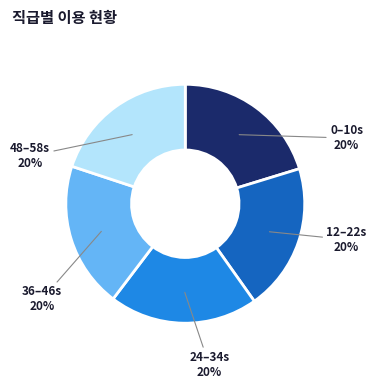

How many segments does this pie chart have?

5